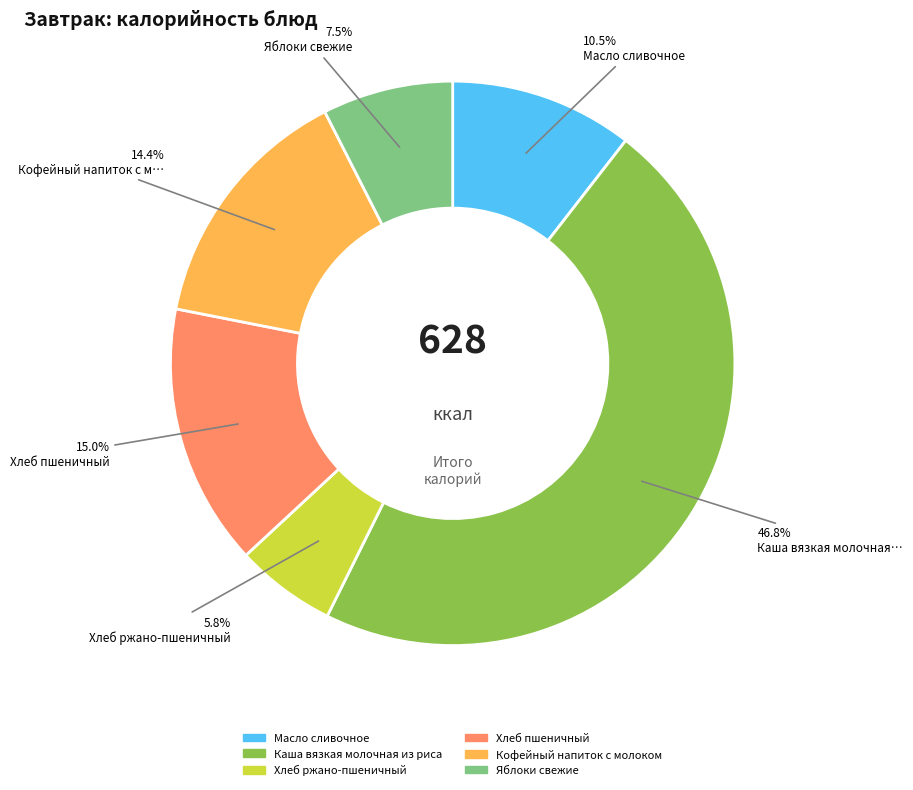

Between Кофейный напиток с молоком and Масло сливочное, which is larger?

Кофейный напиток с молоком